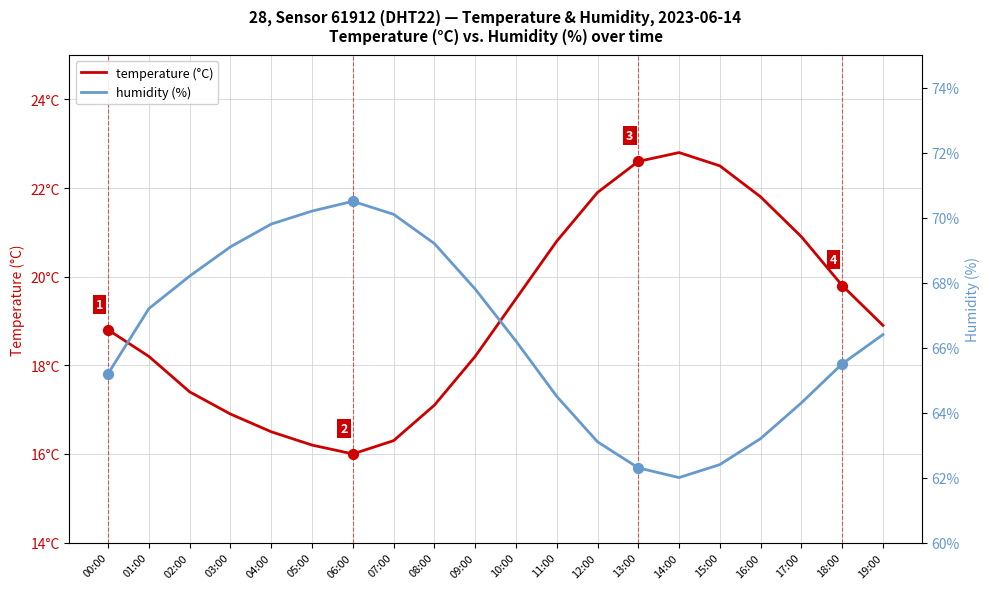

What are all the series names shown in the legend?

temperature (°C), humidity (%)